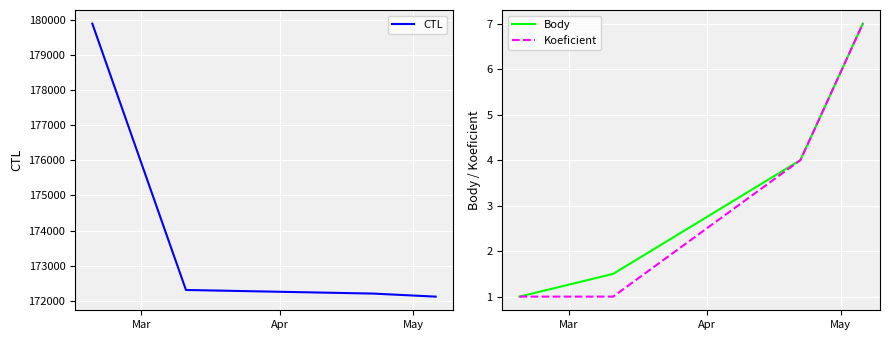

True or false: Koeficient and Body cross at least once.

False